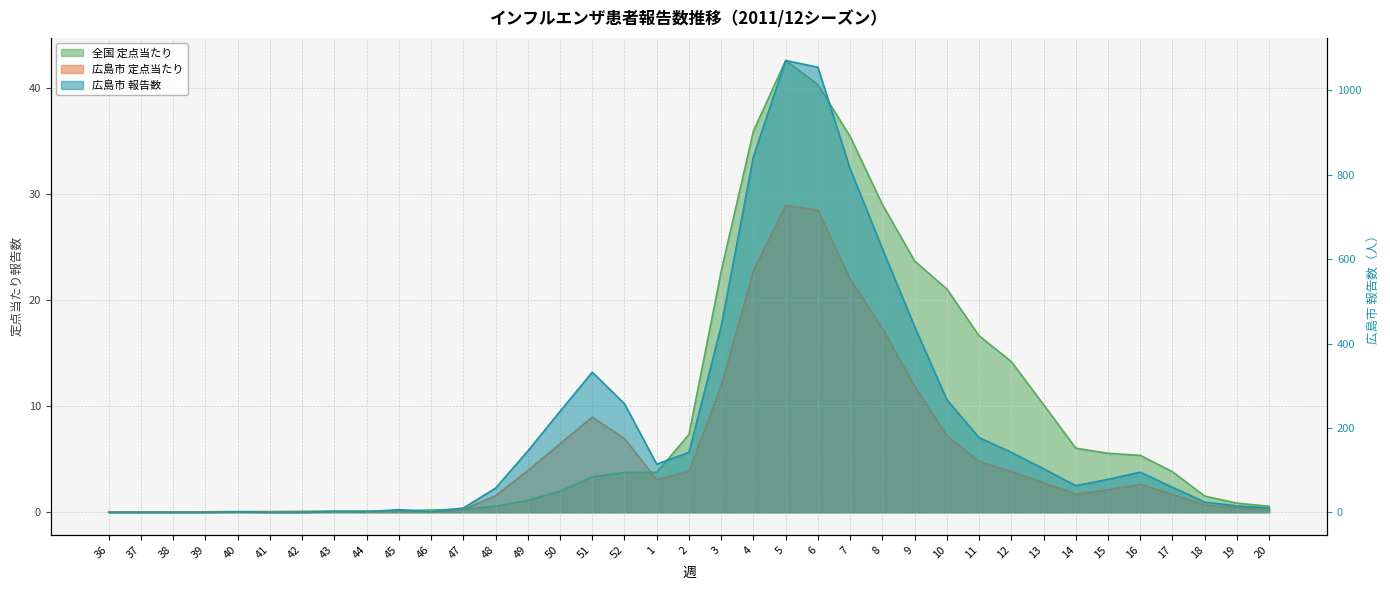

Reading right to left, list all the values displayed in this chart.

広島市 報告数: 20=10.0	19=15.0	18=24.0	17=59.0	16=95.0	15=78.0	14=63.0	13=103.0	12=142.0	11=177.0	10=267.0	9=440.0	8=625.0	7=814.0	6=1055.0	5=1071.0	4=843.0	3=441.0	2=142.0	1=114.0	52=257.0	51=332.0	50=239.0	49=145.0	48=57.0	47=10.0	46=1.0	45=6.0	44=1.0	43=2.0	42=0.0	41=0.0	40=1.0	39=0.0	38=0.0	37=0.0	36=0.0
広島市 定点当たり: 20=0.3	19=0.4	18=0.7	17=1.7	16=2.6	15=2.1	14=1.7	13=2.8	12=3.8	11=4.8	10=7.2	9=11.9	8=17.4	7=22.0	6=28.5	5=28.9	4=22.8	3=11.9	2=3.8	1=3.1	52=7.0	51=9.0	50=6.5	49=3.9	48=1.5	47=0.3	46=0.0	45=0.2	44=0.0	43=0.1	42=0.0	41=0.0	40=0.0	39=0.0	38=0.0	37=0.0	36=0.0
全国 定点当たり: 20=0.6	19=0.9	18=1.5	17=3.8	16=5.4	15=5.6	14=6.0	13=10.2	12=14.2	11=16.6	10=21.1	9=23.7	8=29.0	7=35.4	6=40.3	5=42.6	4=36.0	3=22.7	2=7.3	1=3.8	52=3.8	51=3.3	50=2.0	49=1.1	48=0.6	47=0.3	46=0.2	45=0.1	44=0.1	43=0.1	42=0.1	41=0.1	40=0.1	39=0.0	38=0.0	37=0.0	36=0.0